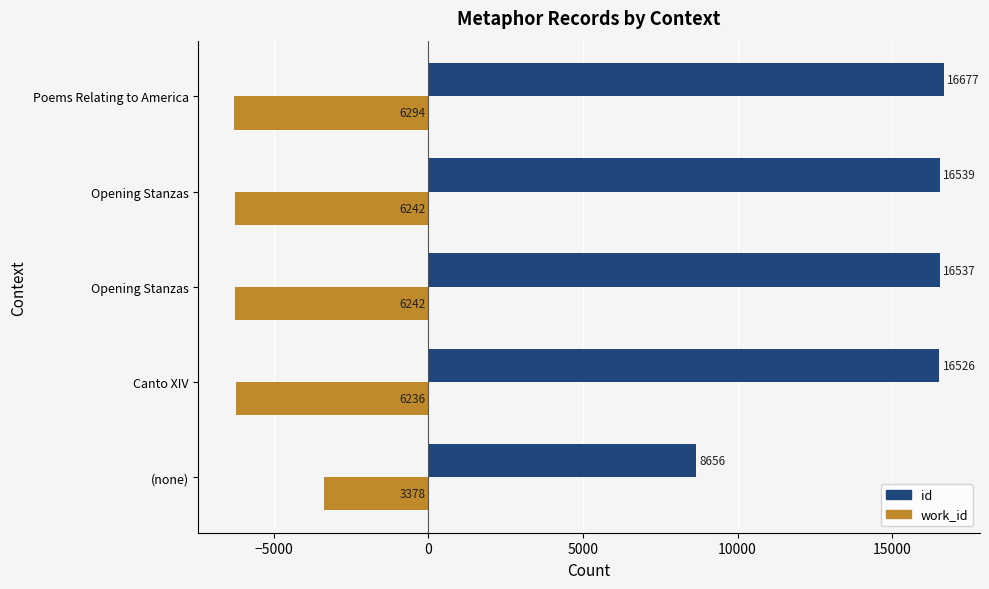

Which series has the widest spread of values?

id